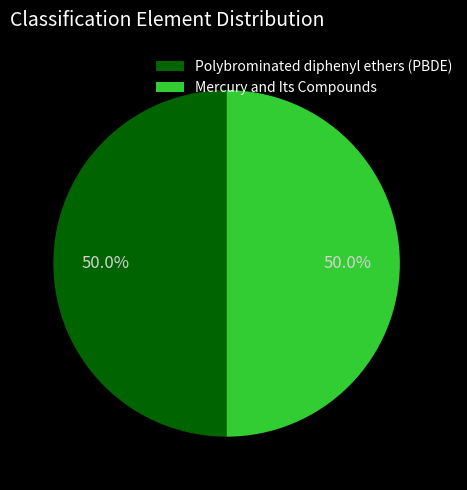

What percentage do Mercury and Its Compounds and Polybrominated diphenyl ethers (PBDE) together represent?

100.0%